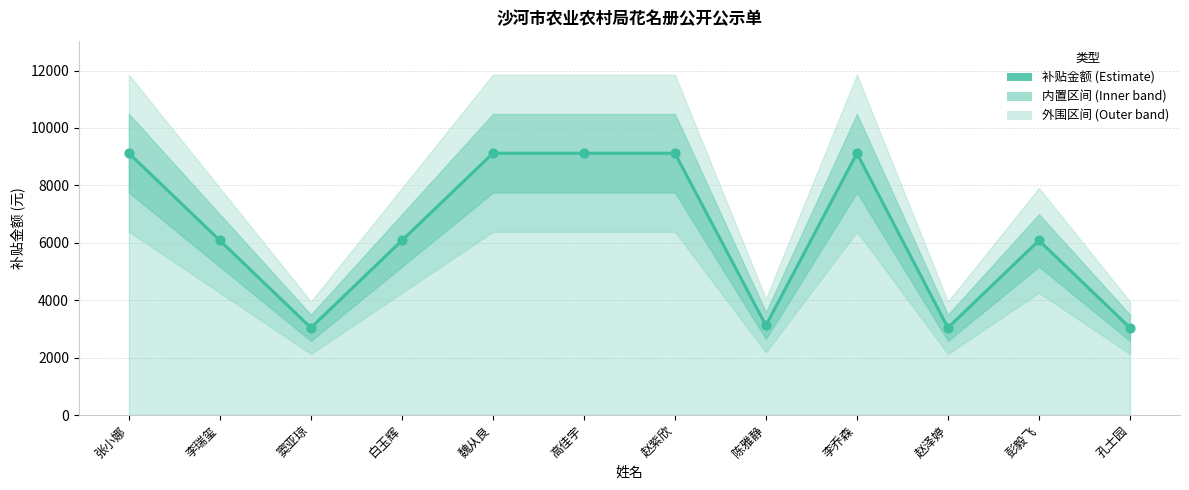

What is the change in value from 李瑞玺 to 陈雅静?

-2960.5